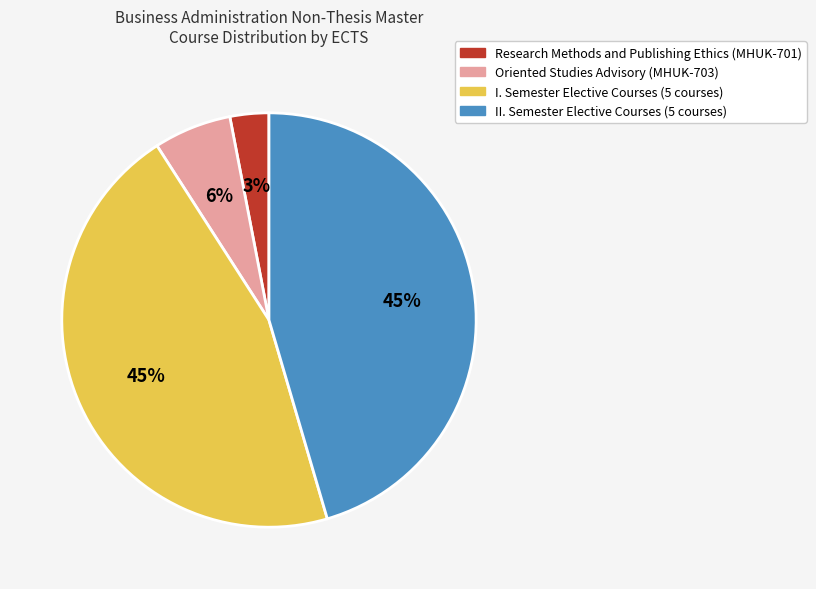

To the nearest percent, what is the combined percentage of I. Semester Elective Courses (5 courses) and Oriented Studies Advisory (MHUK-703)?

52%